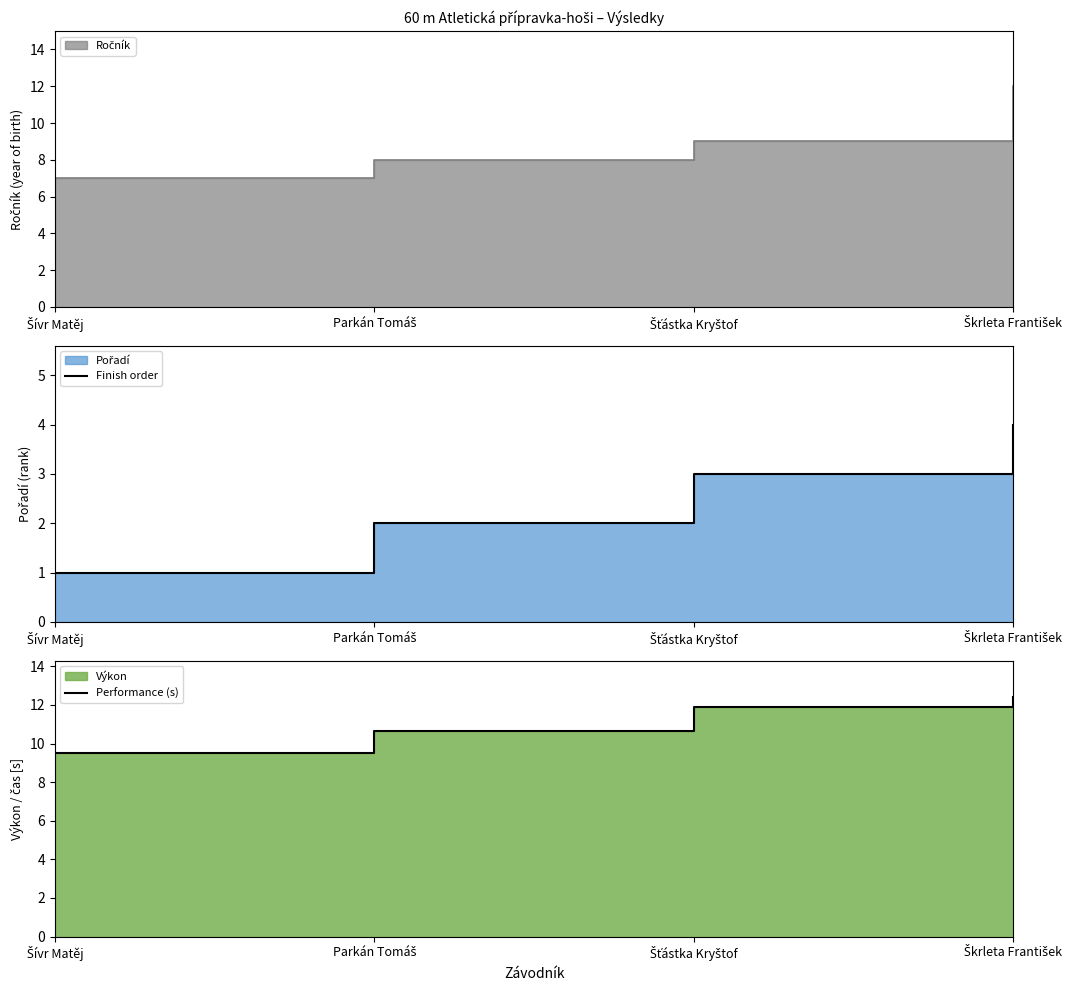

List the labels in order of Finish order value, largest first.

Škrleta František, Šťástka Kryštof, Parkán Tomáš, Šívr Matěj